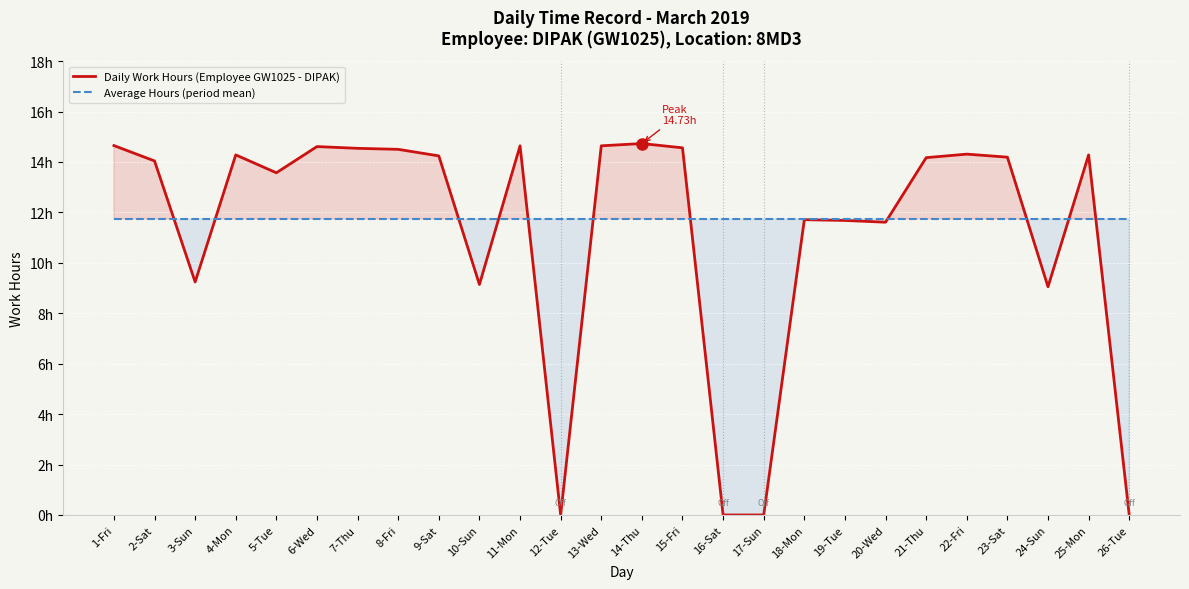

True or false: Daily Work Hours (Employee GW1025 - DIPAK) and Average Hours (period mean) cross at least once.

True